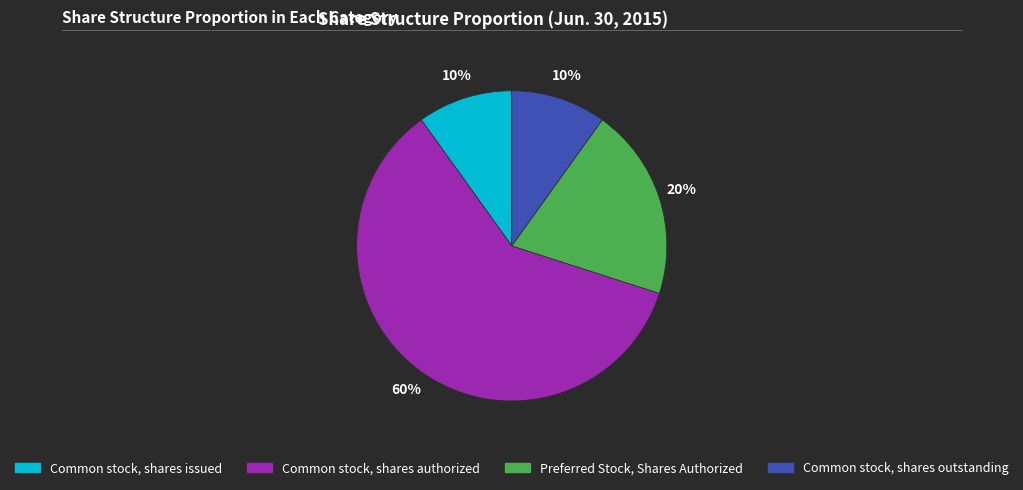

How many slices are in this pie chart?

4